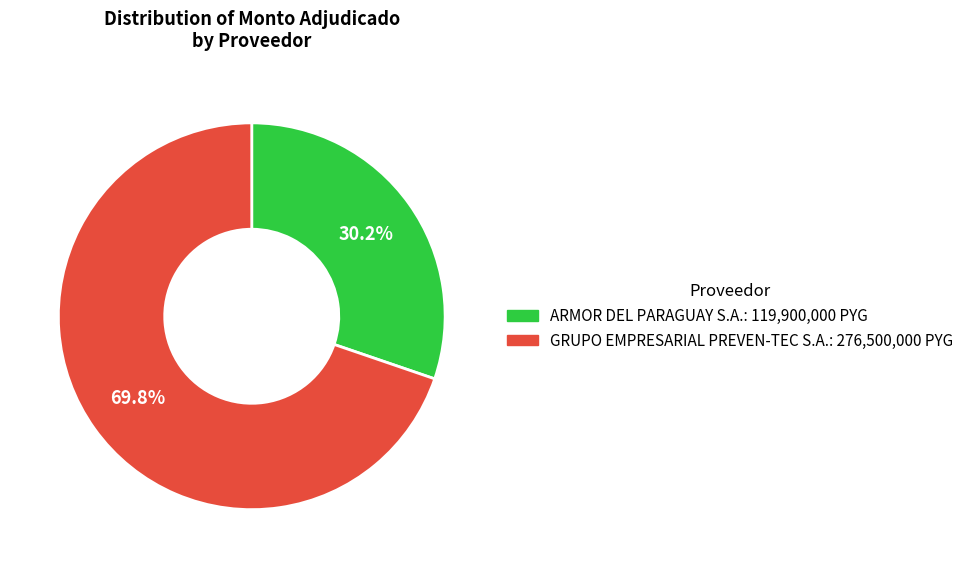

To the nearest percent, what portion does ARMOR DEL PARAGUAY S.A. represent?

30%